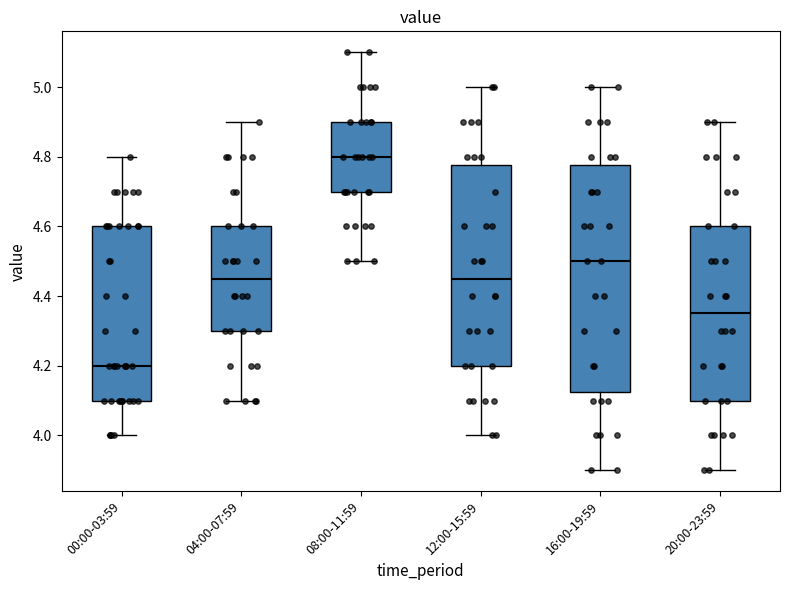

Which box's median line is the highest?

08:00-11:59